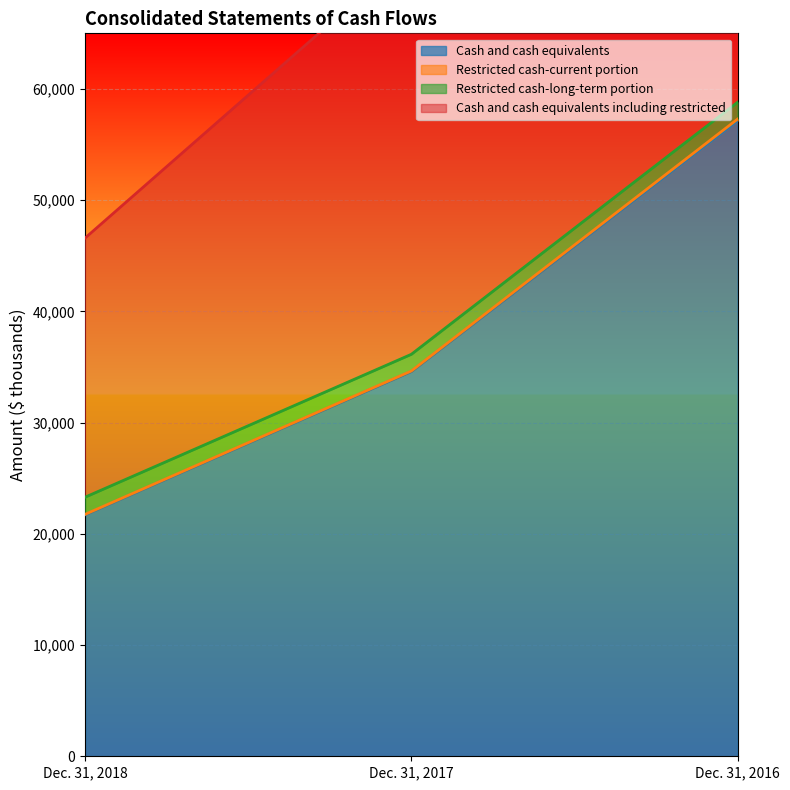

At which category is the sum across all series the highest?

Dec. 31, 2016